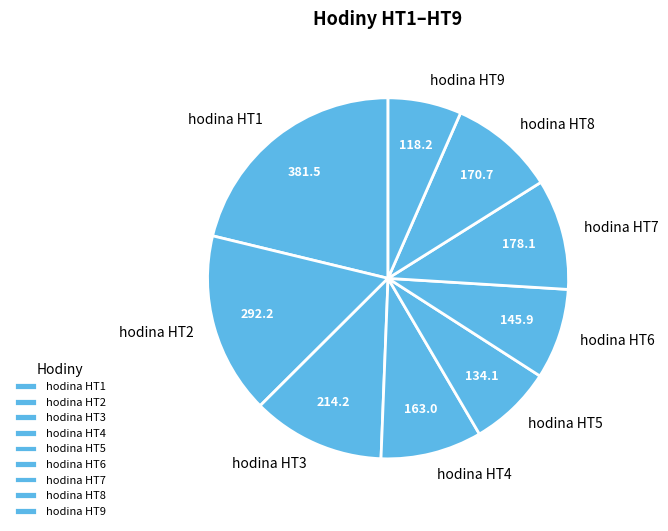

Is the sum of hodina HT6 and hodina HT5 greater than half?

No